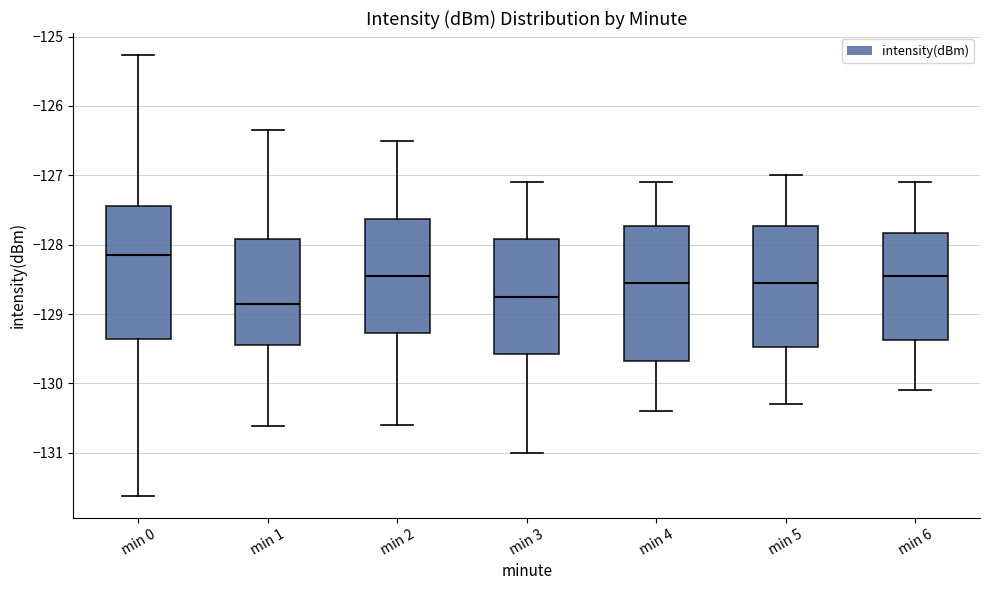

Reading left to right, read every box against the y-axis: the position of its median line, the range the box covers, and the ends of its whiskers. The values are not printed on the chart, so give them approximately, as read against the axis.

min 0: median -128.2, box -129.4 to -127.4, whiskers -131.6 to -125.3
min 1: median -128.8, box -129.4 to -127.9, whiskers -130.6 to -126.3
min 2: median -128.4, box -129.3 to -127.6, whiskers -130.6 to -126.5
min 3: median -128.7, box -129.6 to -127.9, whiskers -131.0 to -127.1
min 4: median -128.5, box -129.7 to -127.7, whiskers -130.4 to -127.1
min 5: median -128.5, box -129.5 to -127.7, whiskers -130.3 to -127.0
min 6: median -128.4, box -129.4 to -127.8, whiskers -130.1 to -127.1